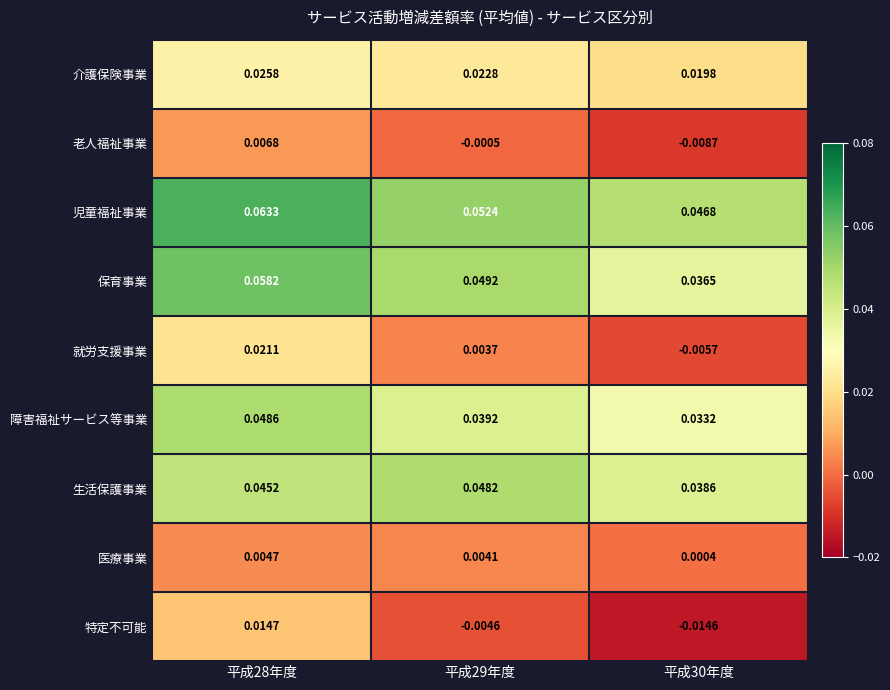

Count the number of data series in this chart.

9